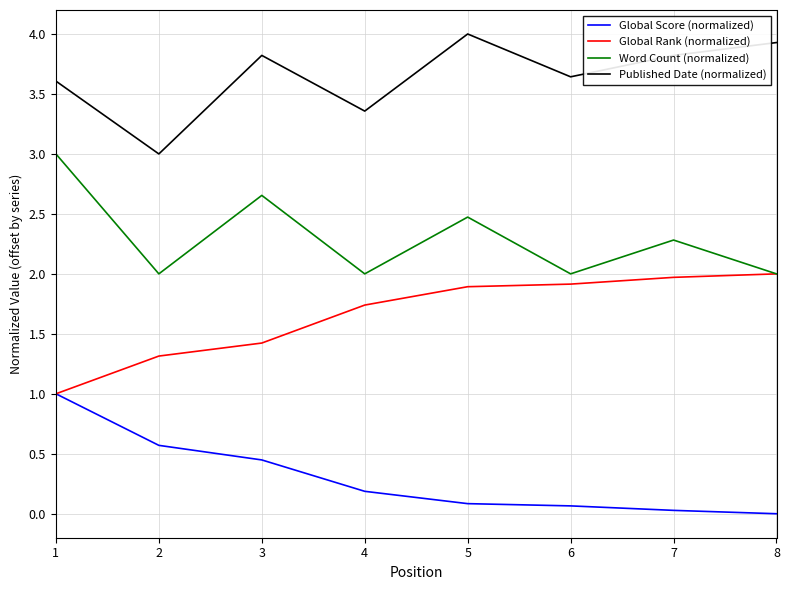

What are all the series names shown in the legend?

Global Score (normalized), Global Rank (normalized), Word Count (normalized), Published Date (normalized)